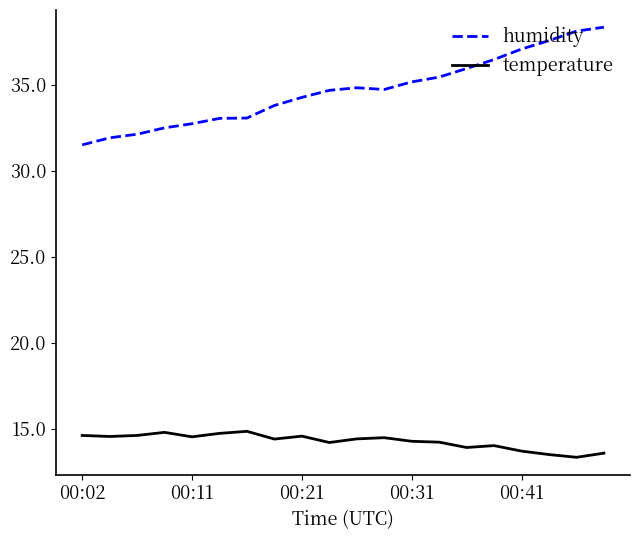

What is the greatest value displayed?

38.3